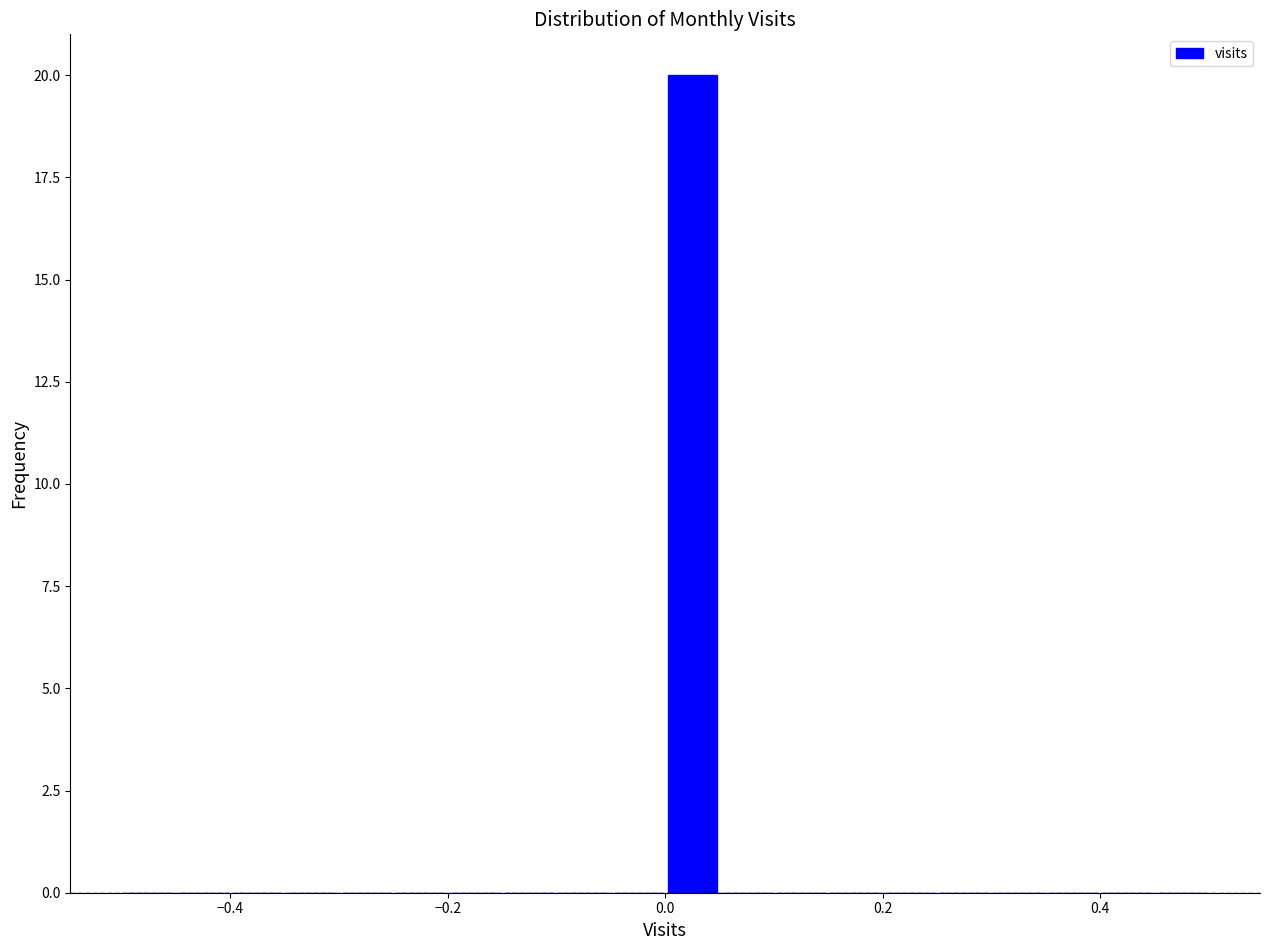

Read against the x-axis, roughly where is the centre of the tallest bar?

0.02